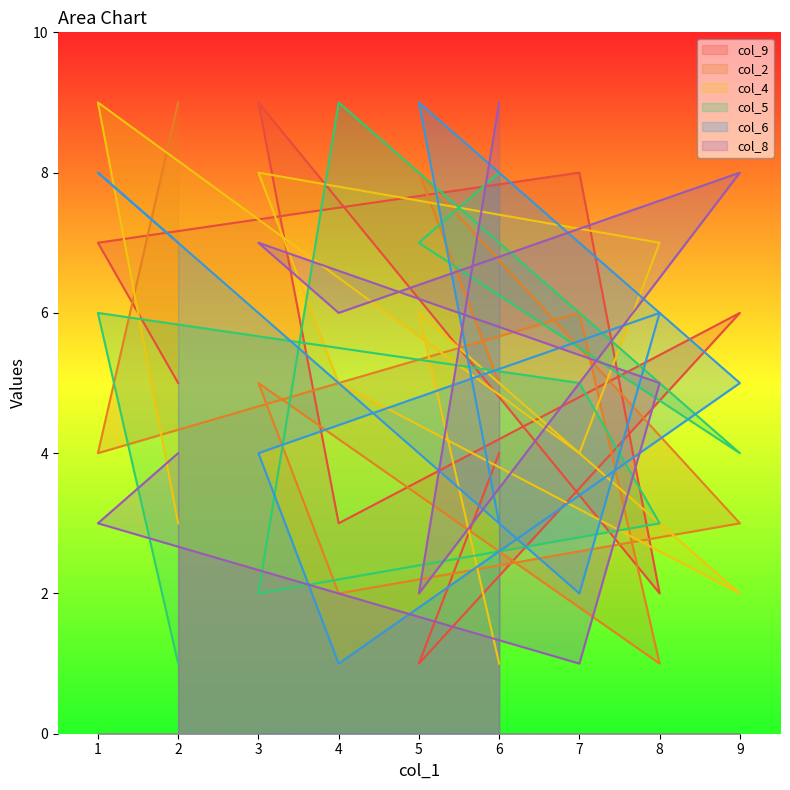

How many interior local valleys does the col_4 series have?

2